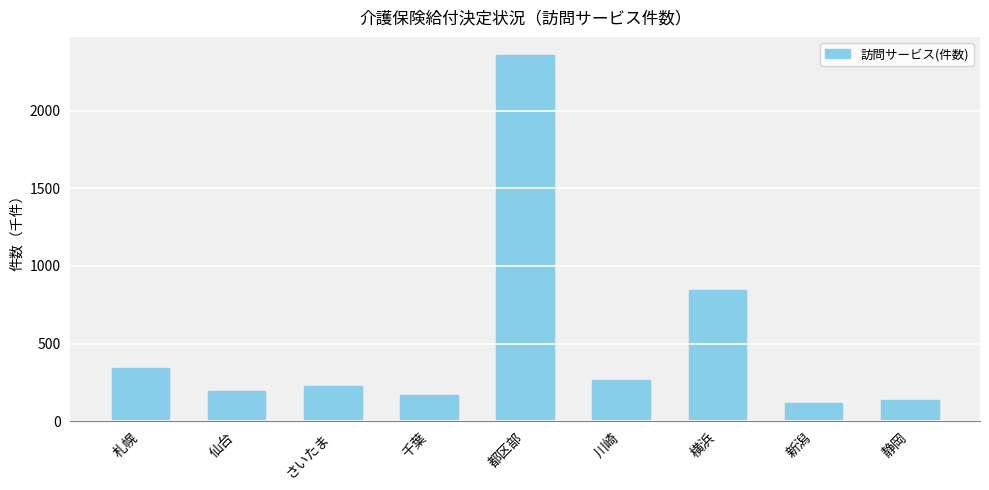

What is the maximum value shown in the chart?

2357.4